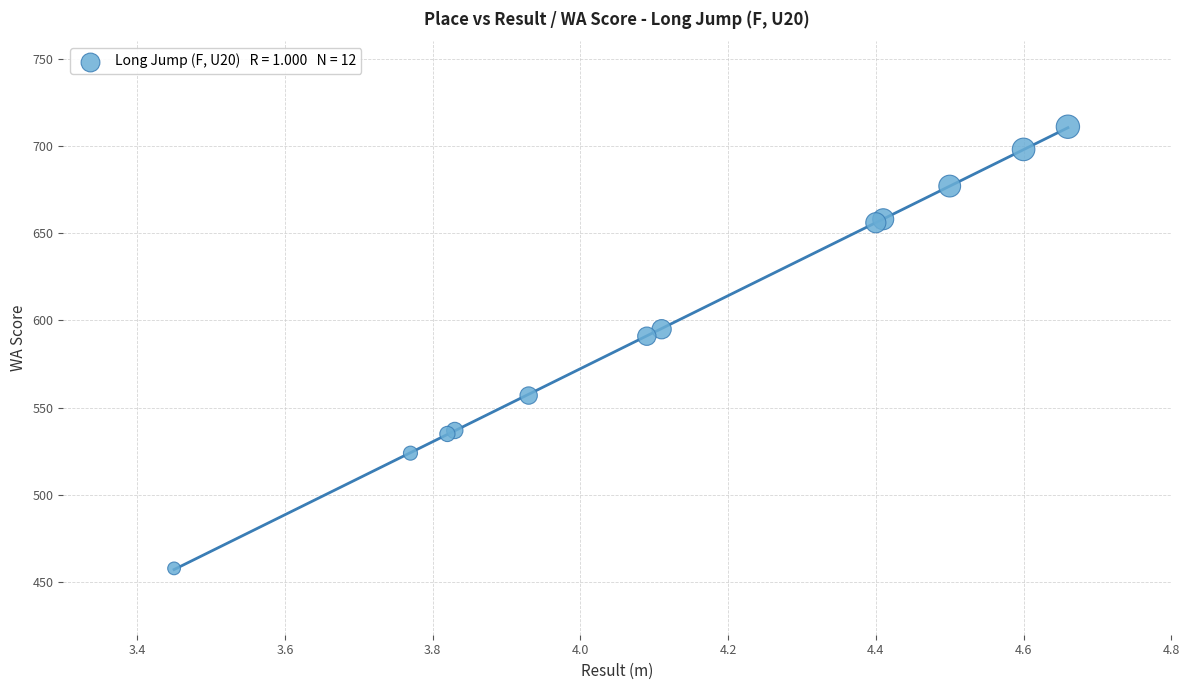

What Y value in the scatter plot is closest to 584?

591